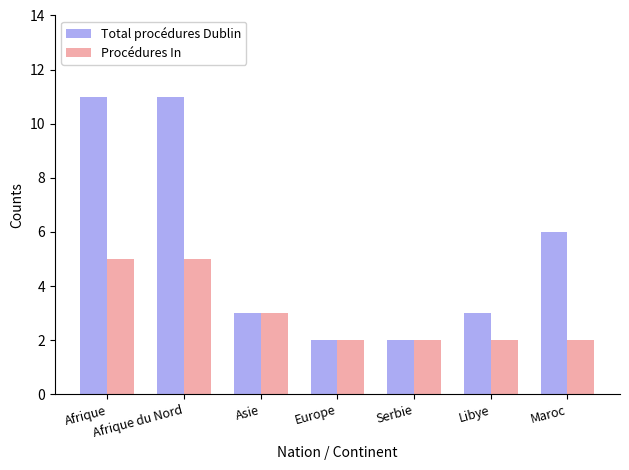

What is the maximum value for Total procédures Dublin?

11